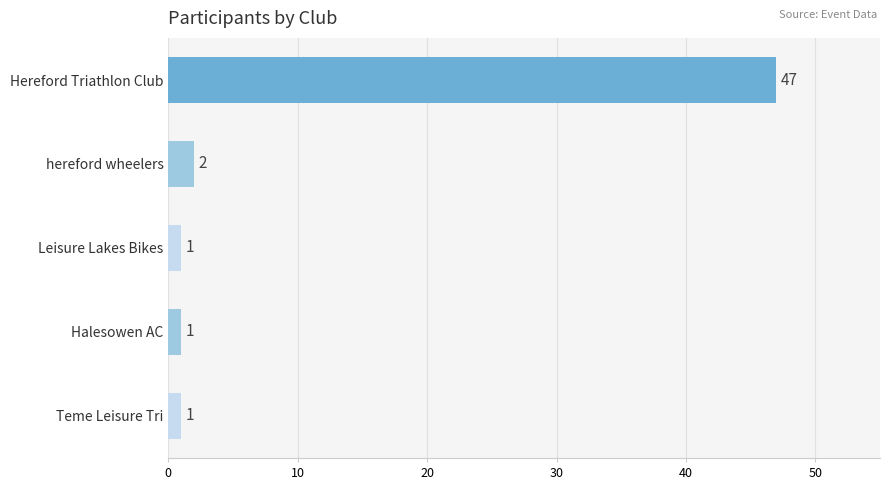

Read the value at Hereford Triathlon Club, to the nearest 10.

50